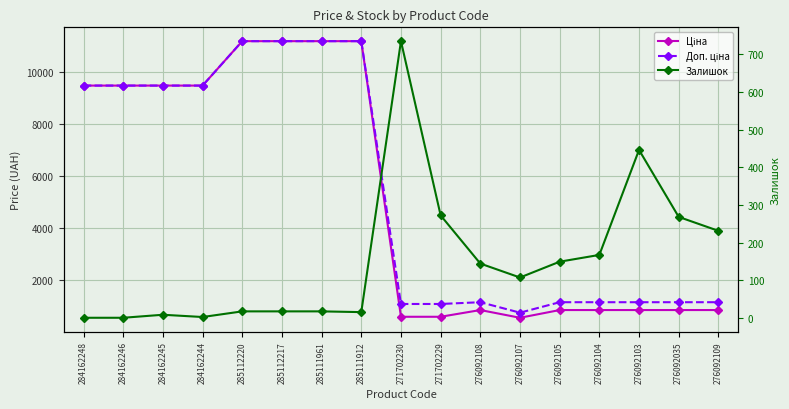

How many values in the Залишок series are below 107?

8